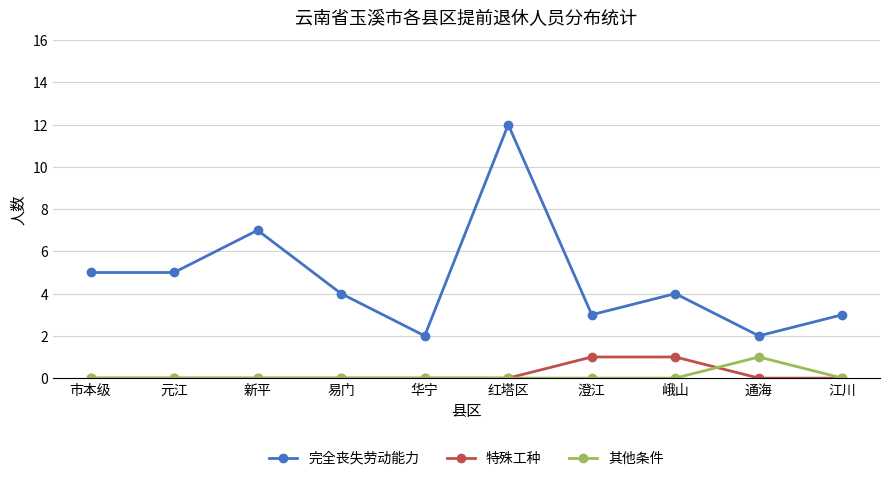

True or false: 完全丧失劳动能力 and 其他条件 intersect in this chart.

False